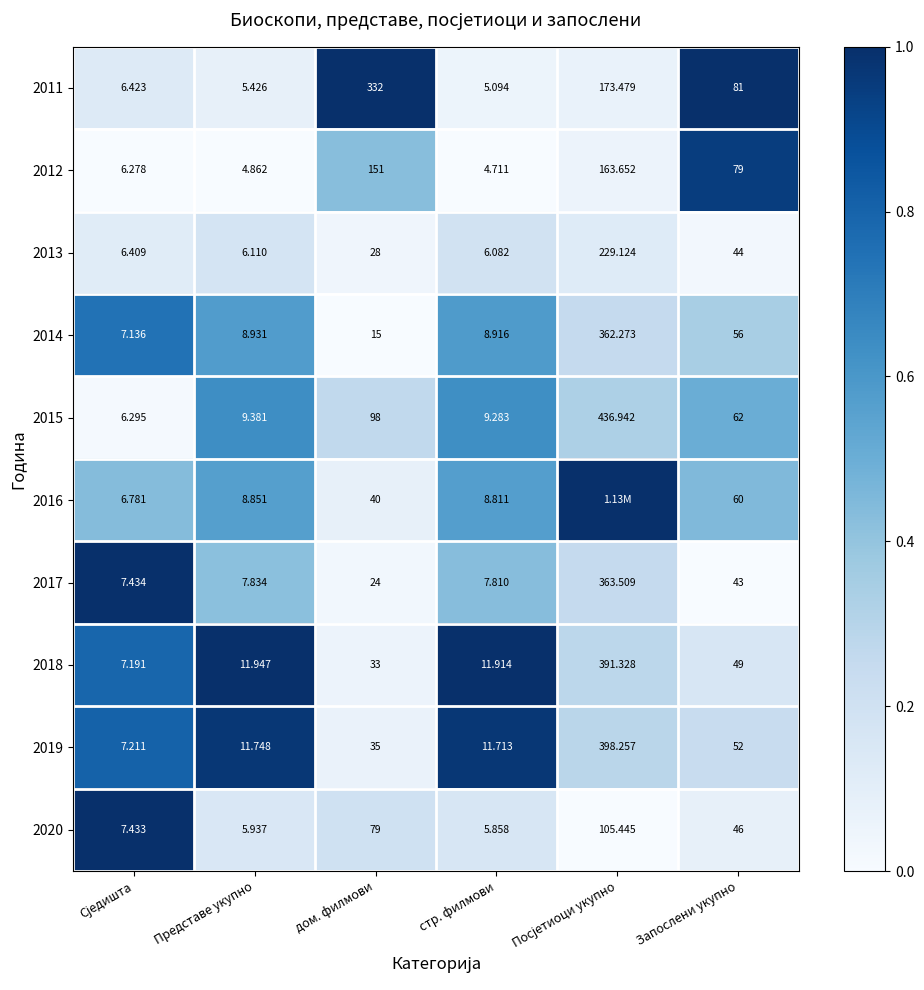

Where is 2019 nearest to the value 202?

Запослени укупно